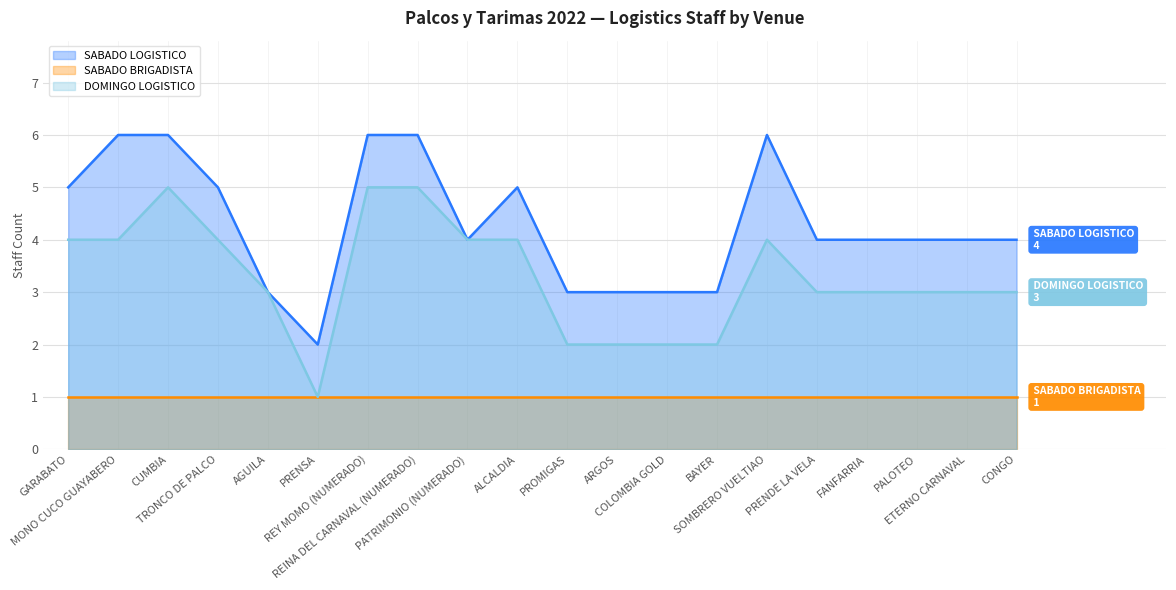

What position from the right is ETERNO CARNAVAL?

2